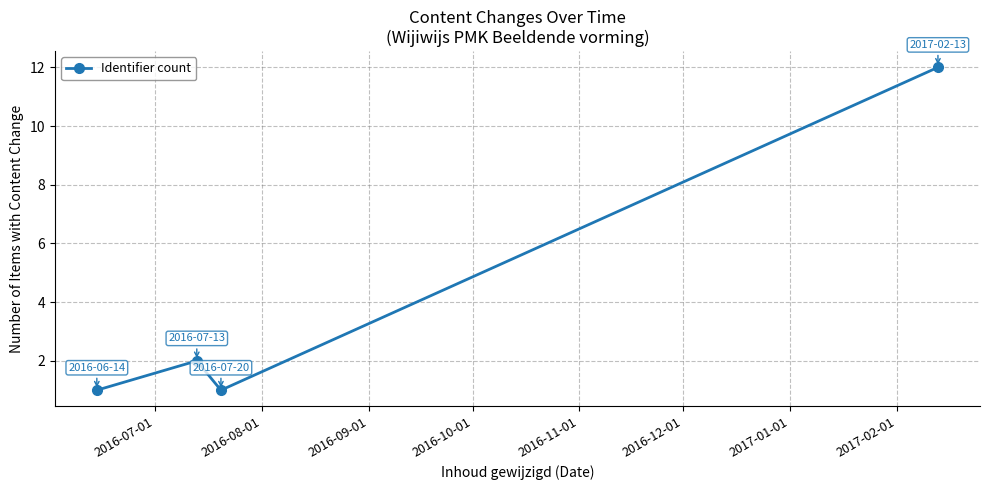

Reading right to left, transcribe all the data shown in this chart.

12	1	2	1